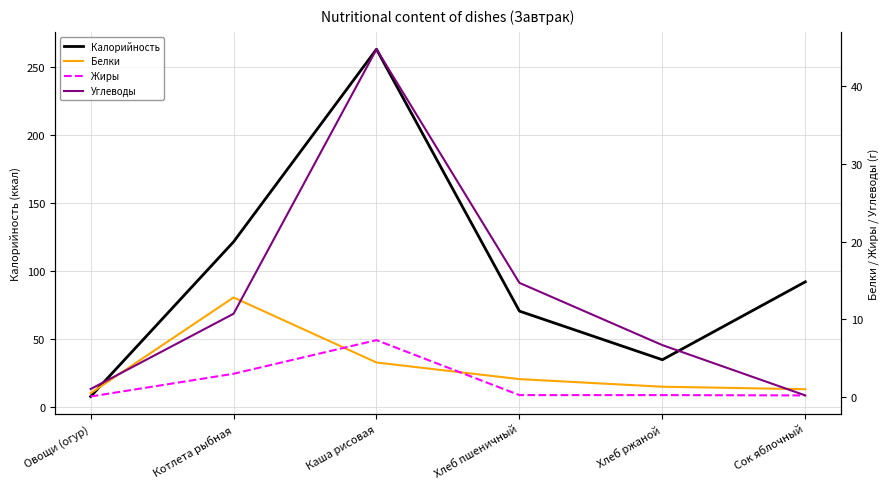

Read the Углеводы value at Хлеб пшеничный.

14.7